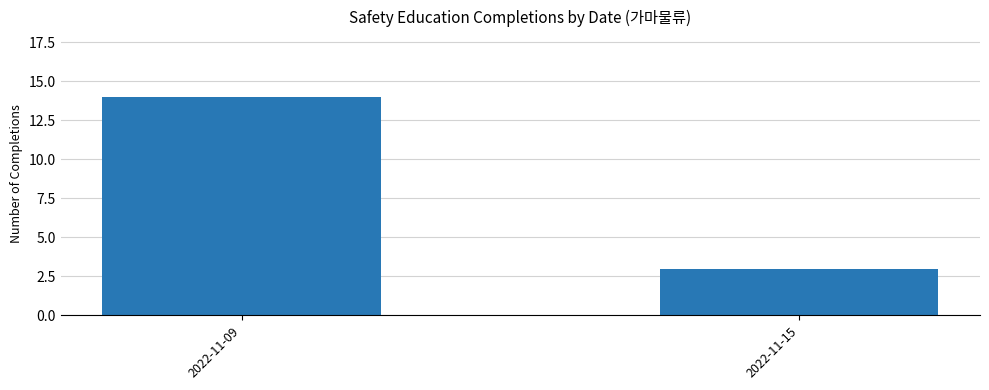

At which category does the chart reach its minimum across all series?

2022-11-15